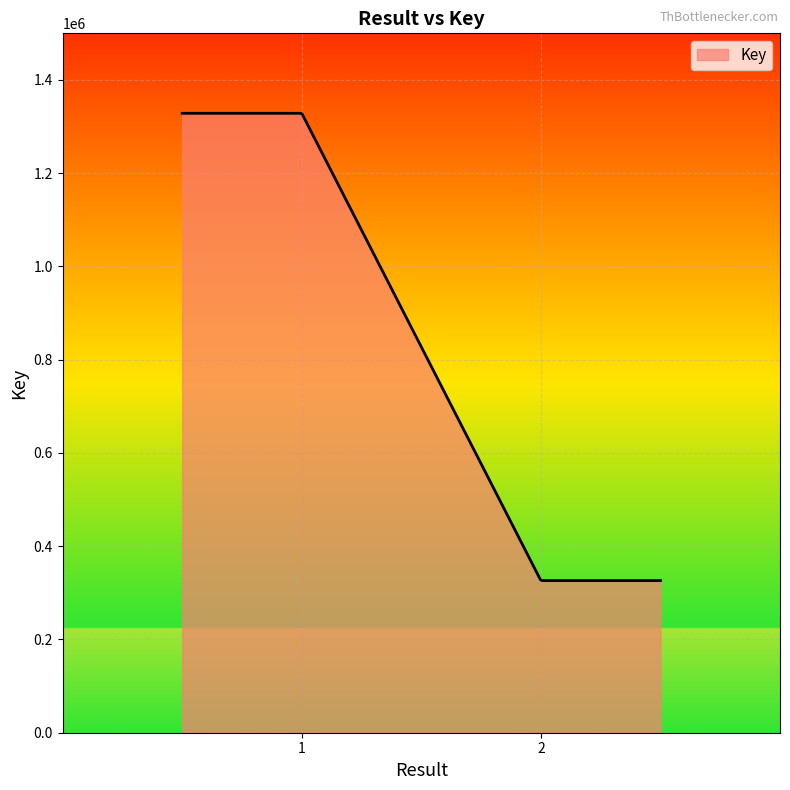

What is the smallest value displayed?

326296.0